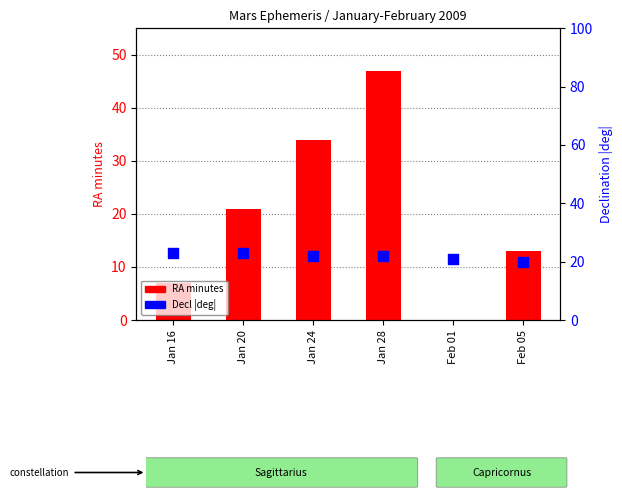

Is the value of RA minutes at Jan 16 greater than the value of Decl |deg| at Feb 01?

No